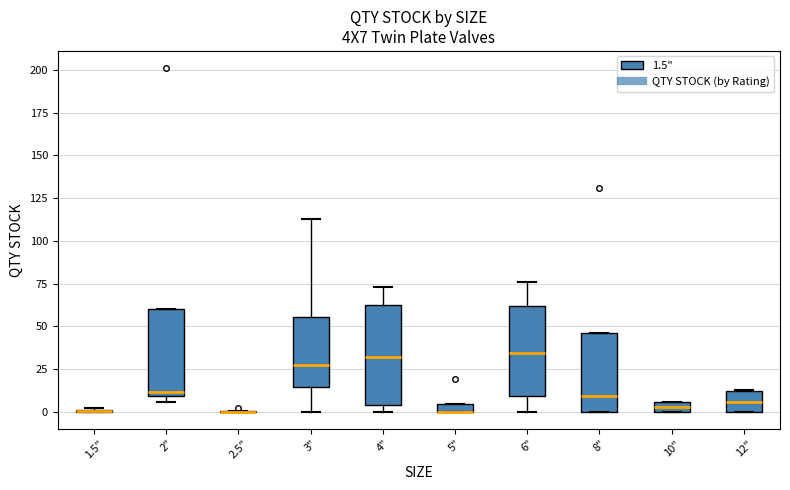

Comparing the boxes themselves (not the whiskers), which one is the tallest?

4"